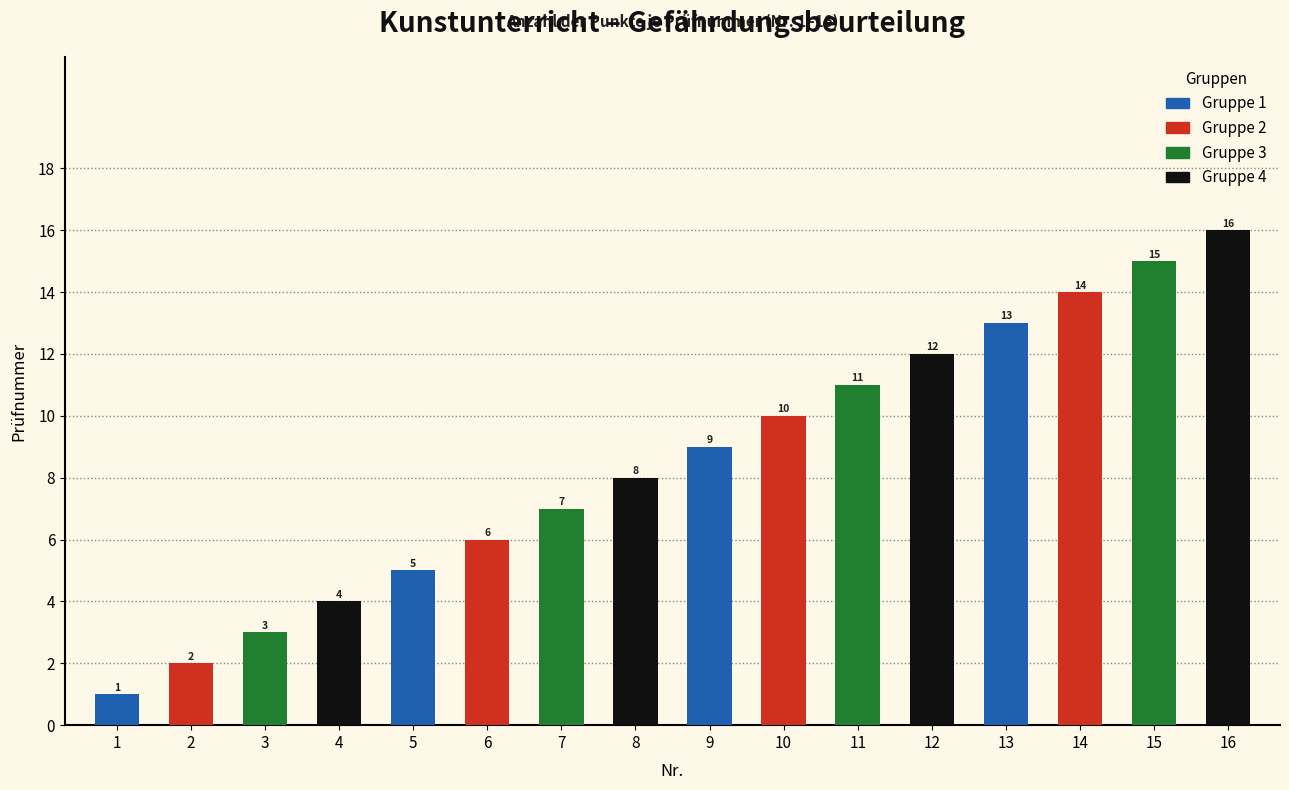

What is the value of the 9th bar from the left?

9